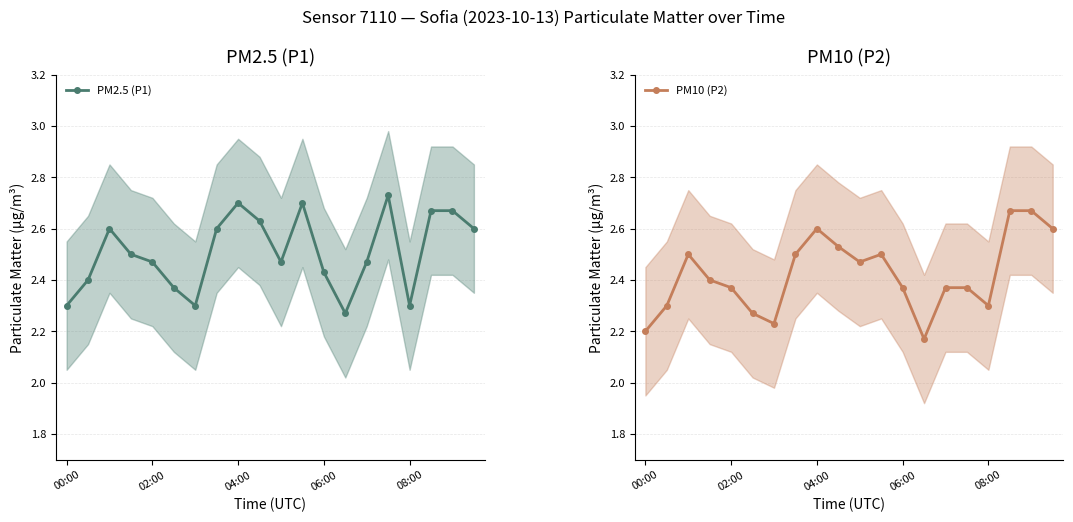

The PM2.5 (P1) series shows 3.5 at 06:00. True or false?

False